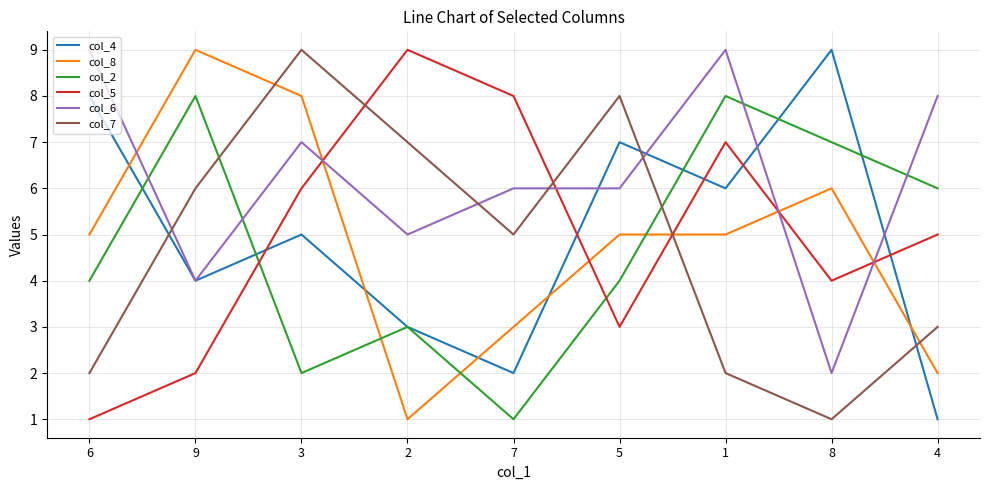

What is the greatest value displayed?

9